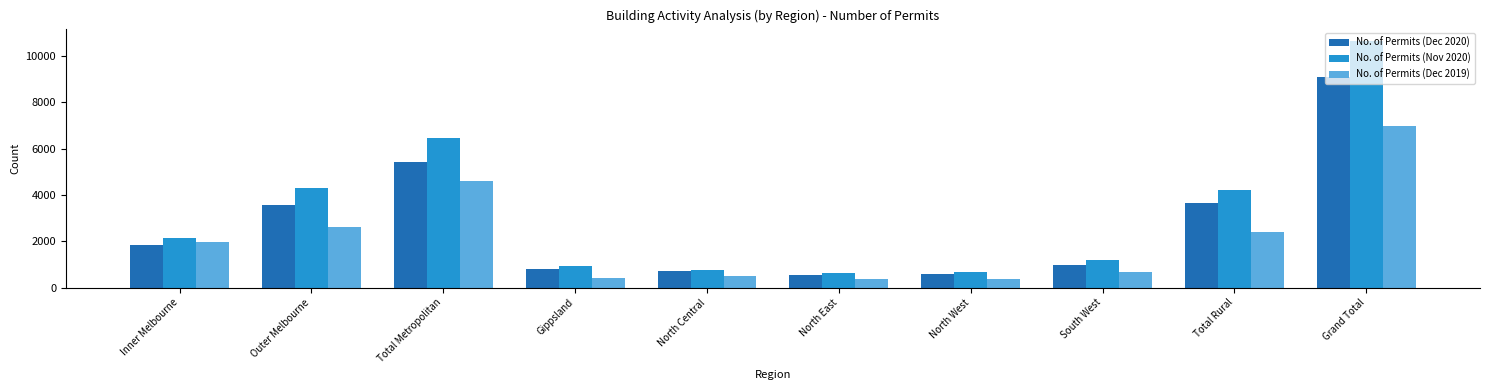

Rank the series by their average value, from highest to lowest.

No. of Permits (Nov 2020), No. of Permits (Dec 2020), No. of Permits (Dec 2019)